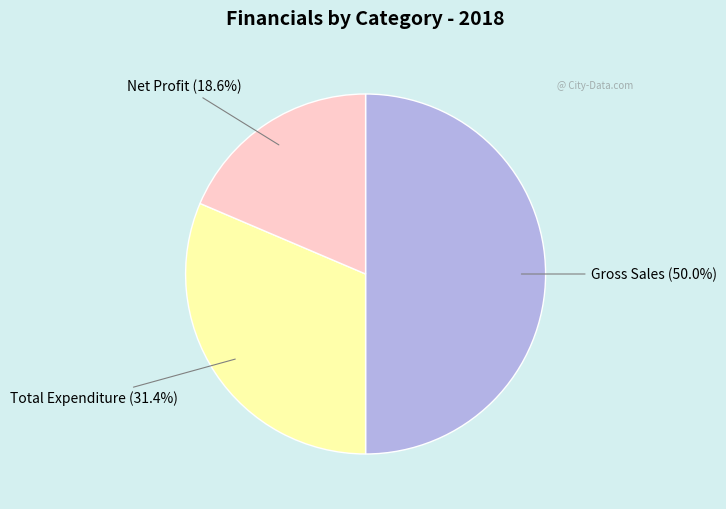

To the nearest percent, what is the average slice percentage?

33%